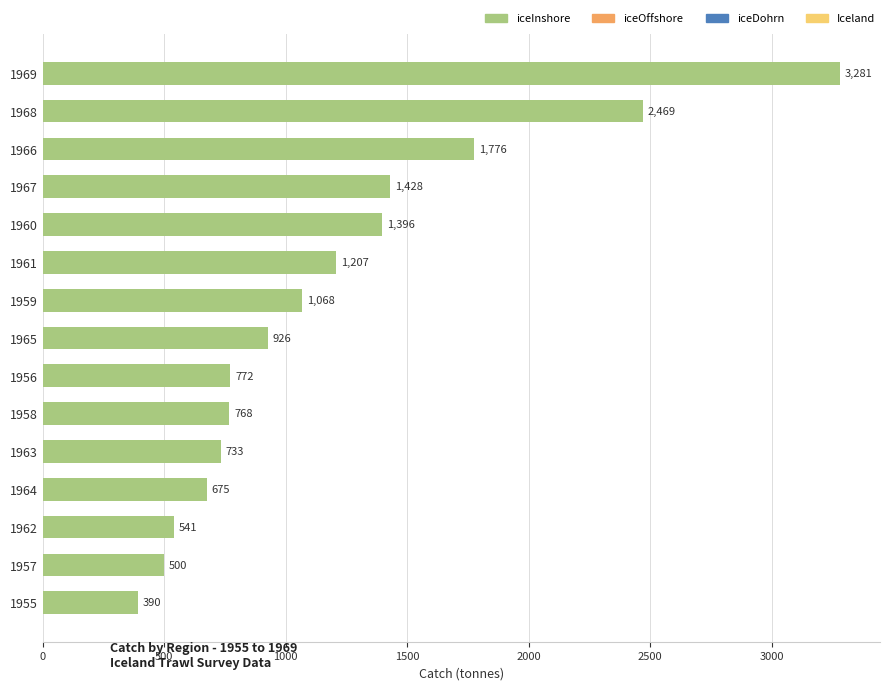

What is the ratio of the value at 1965 to the value at 1968?

0.4